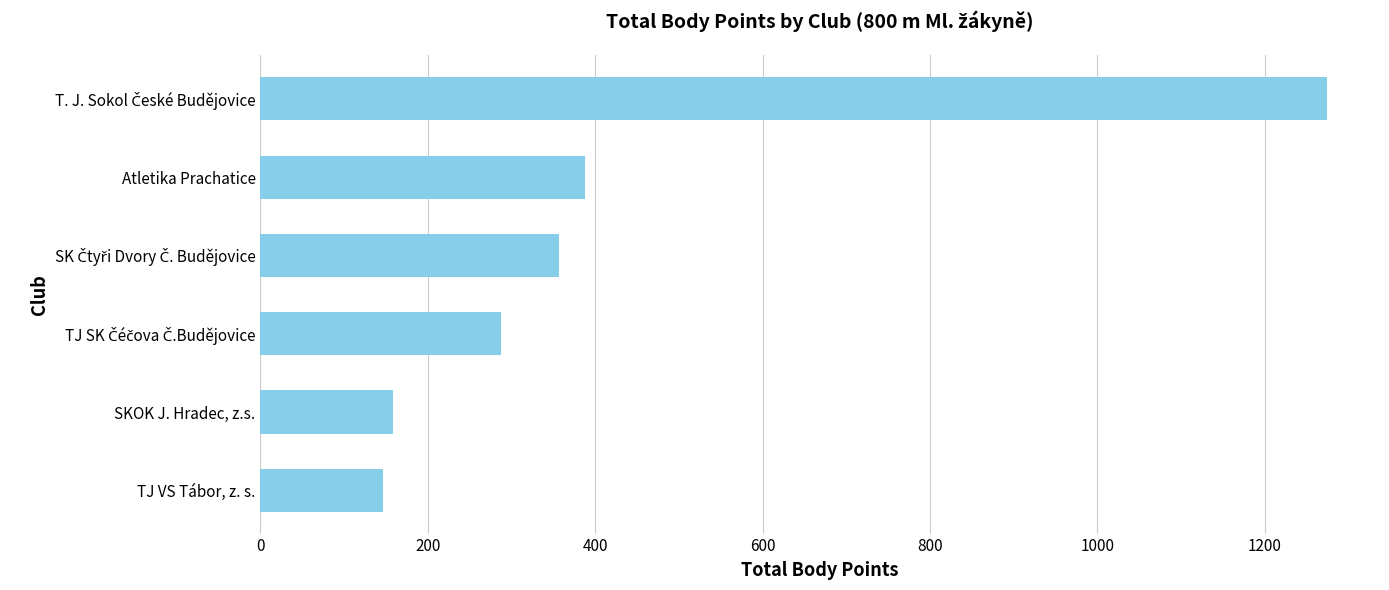

Reading bottom to top, transcribe all the data shown in this chart.

147	158	288	357	388	1274